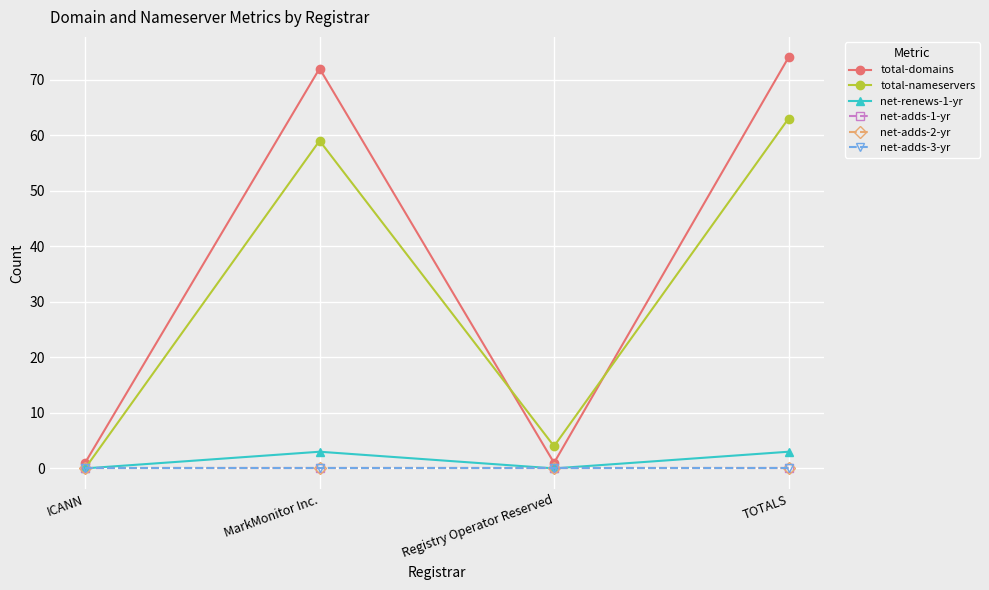

Reading left to right, transcribe all the data shown in this chart.

total-domains: 1	72	1	74
total-nameservers: 0	59	4	63
net-renews-1-yr: 0	3	0	3
net-adds-1-yr: 0	0	0	0
net-adds-2-yr: 0	0	0	0
net-adds-3-yr: 0	0	0	0